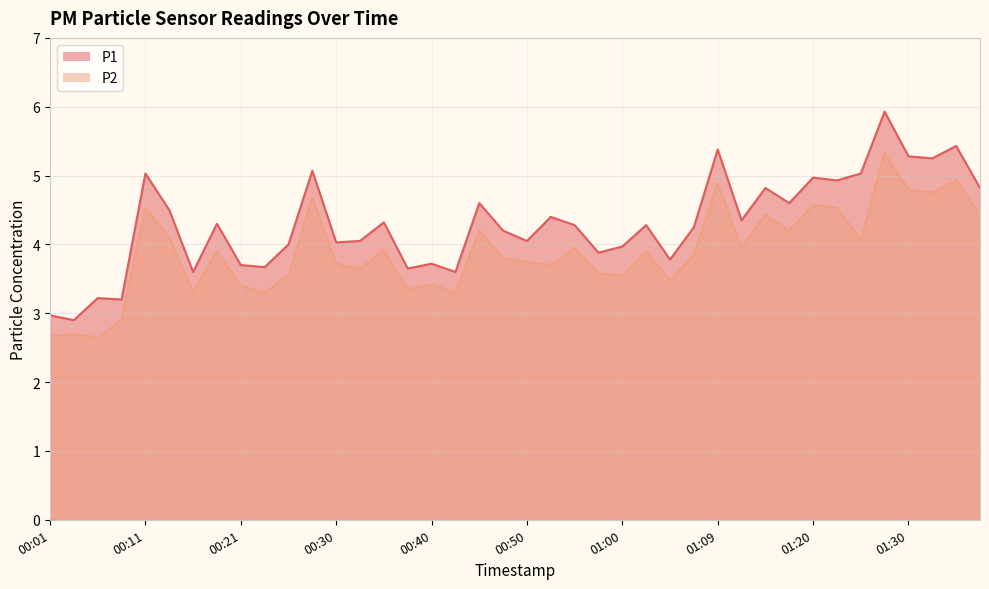

Does the chart have visible grid lines?

Yes